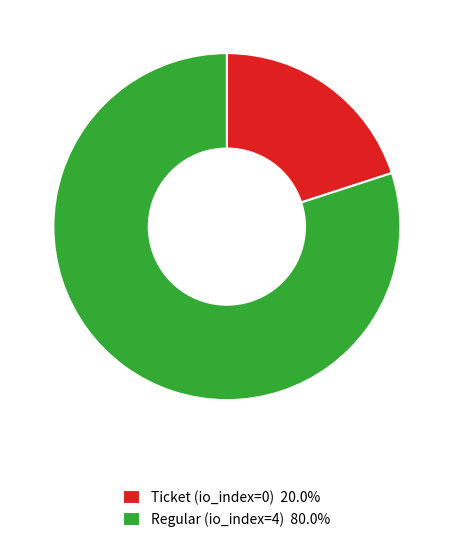

What is the ratio of the value at Ticket (io_index=0) 20.0% to the value at Regular (io_index=4) 80.0%?

0.3